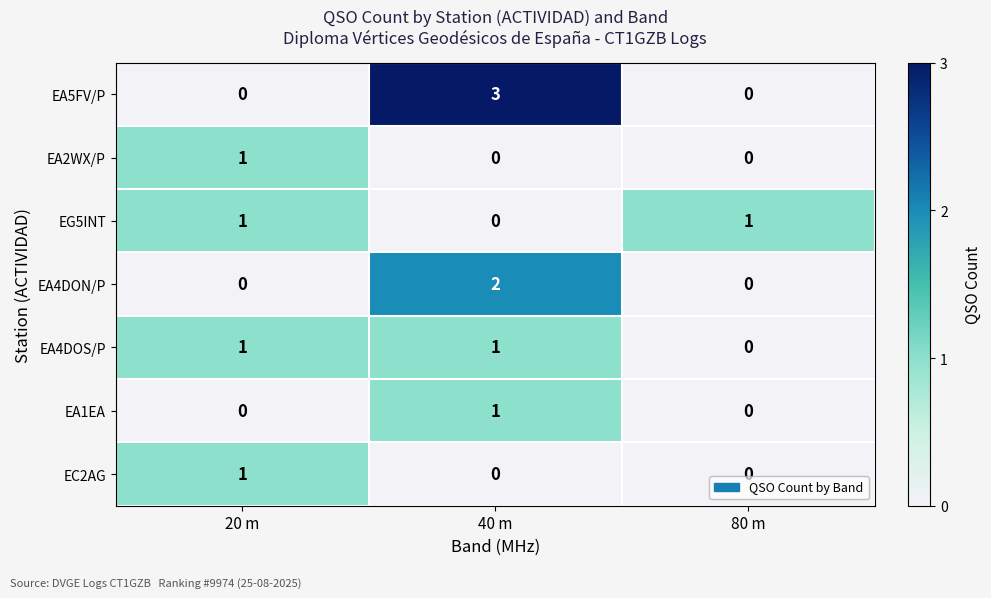

Count the EA5FV/P values in the range 0 to 3.

3